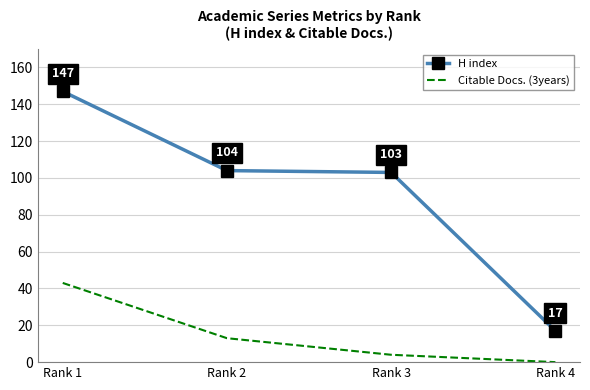

Is the value of Citable Docs. (3years) at Rank 1 greater than the value of H index at Rank 1?

No